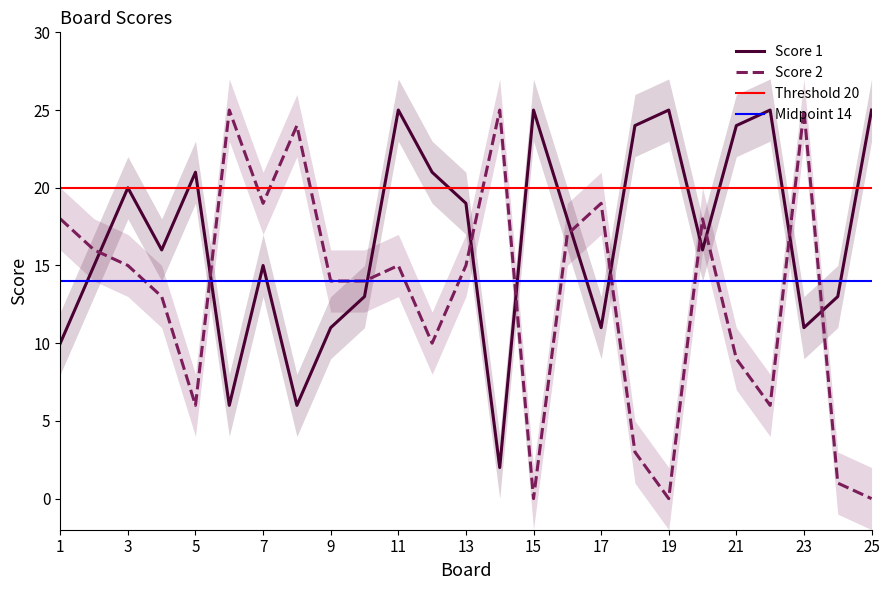

What is the total value across all series at 9?

25